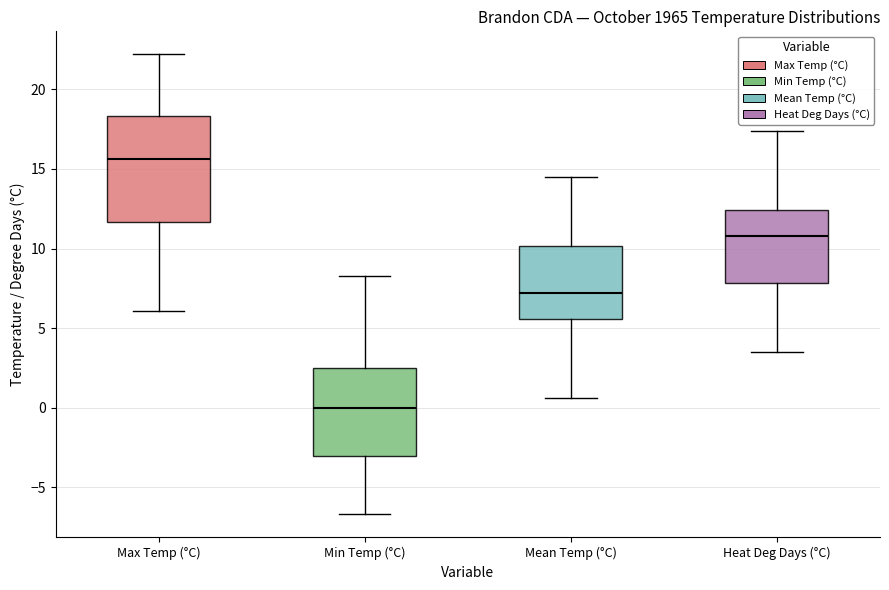

Reading left to right, read every box against the y-axis: the position of its median line, the range the box covers, and the ends of its whiskers. The values are not printed on the chart, so give them approximately, as read against the axis.

Max Temp (°C): median 15.5, box 11.5 to 18.5, whiskers 6.0 to 22.0
Min Temp (°C): median 0.0, box -3.0 to 2.5, whiskers -6.5 to 8.5
Mean Temp (°C): median 7.0, box 5.5 to 10.0, whiskers 0.5 to 14.5
Heat Deg Days (°C): median 11.0, box 8.0 to 12.5, whiskers 3.5 to 17.5